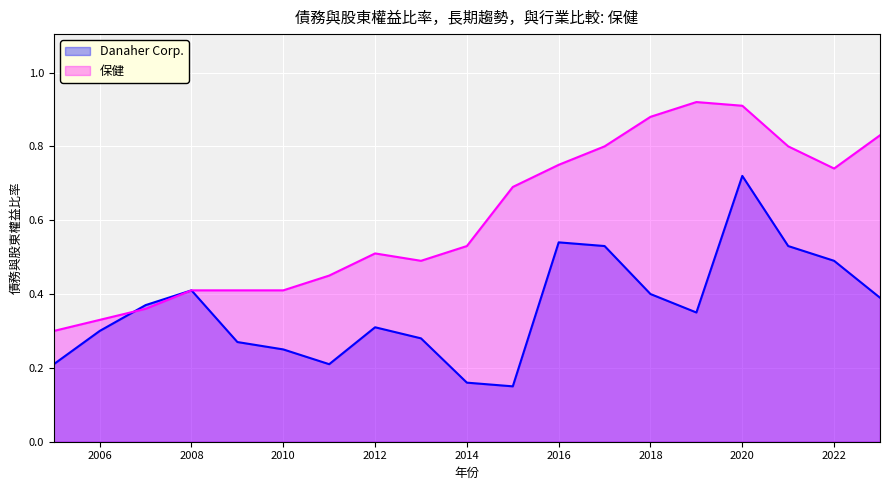

True or false: Danaher Corp. and 保健 intersect in this chart.

True